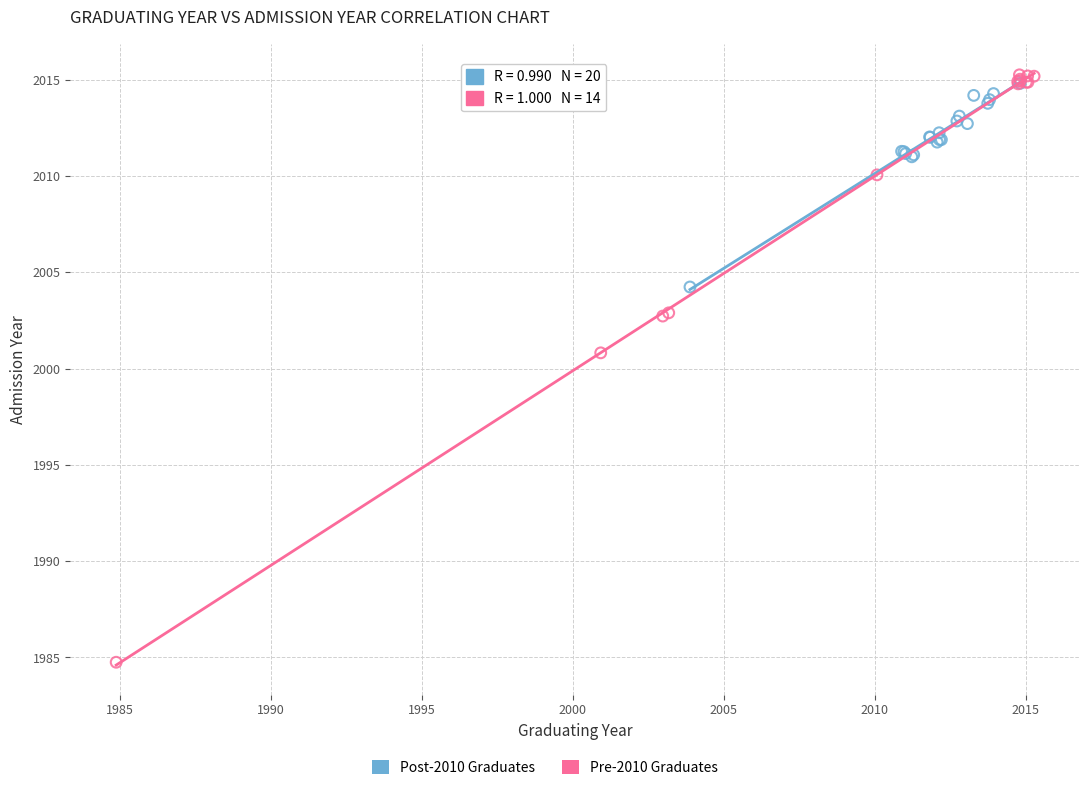

Which series reaches the minimum Y coordinate?

Pre-2010 Graduates